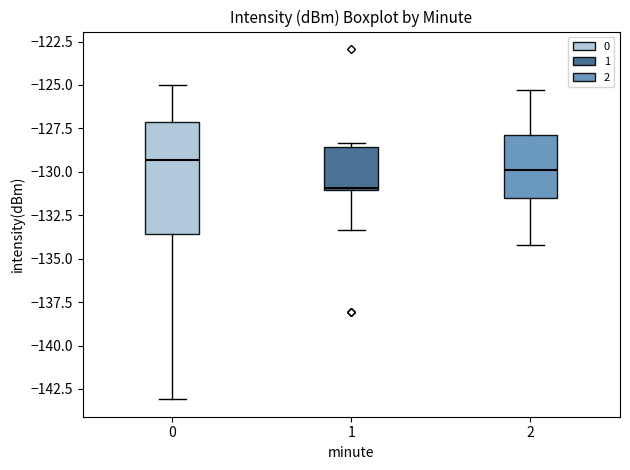

Where does the median line of the box at x = 0 sit on the y-axis? The values are not printed on the chart, so give them approximately, as read against the axis.

-129.5